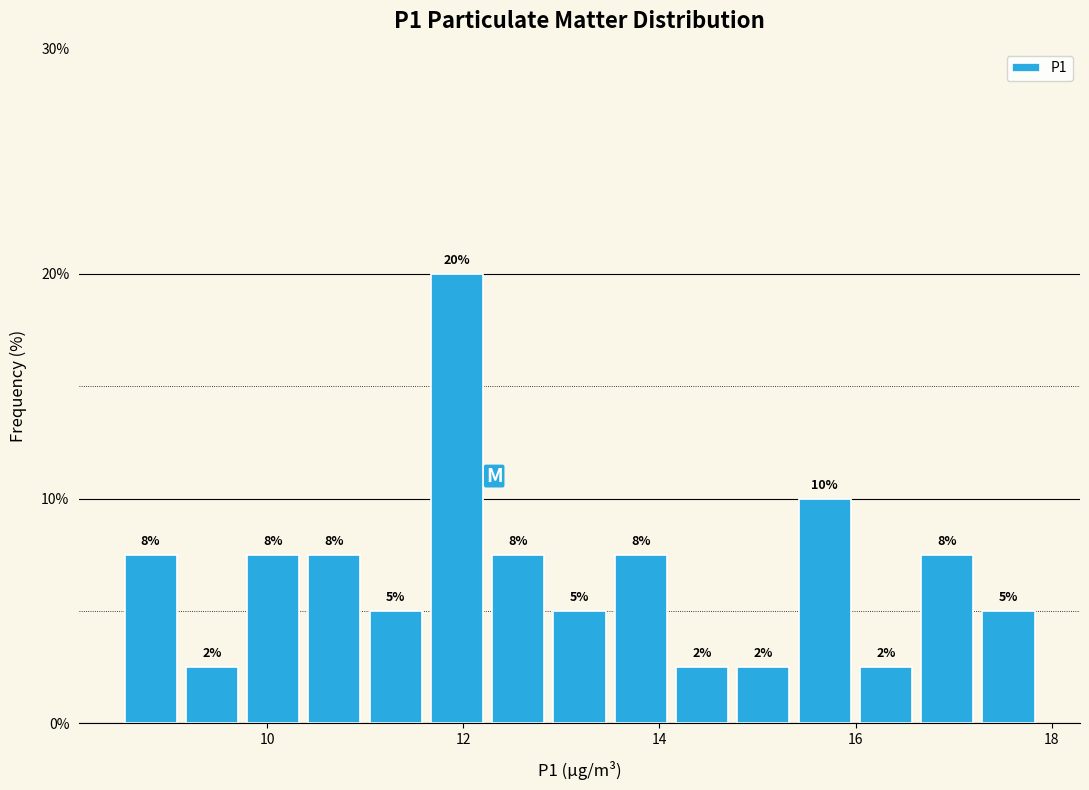

Read against the x-axis, roughly where is the centre of the tallest bar?

12.0